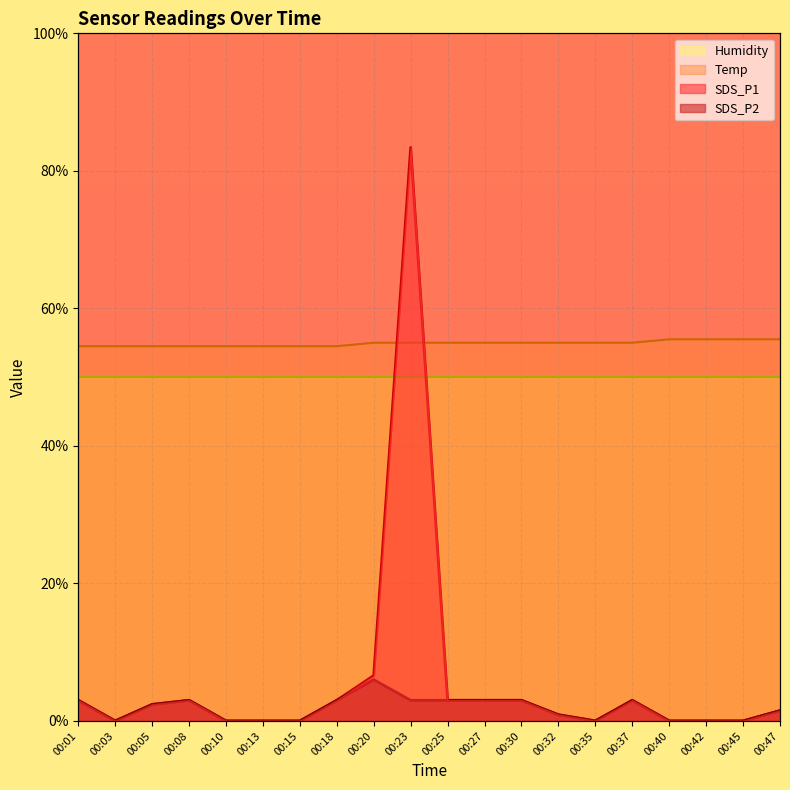

Does the chart display data point markers on the line(s)?

No